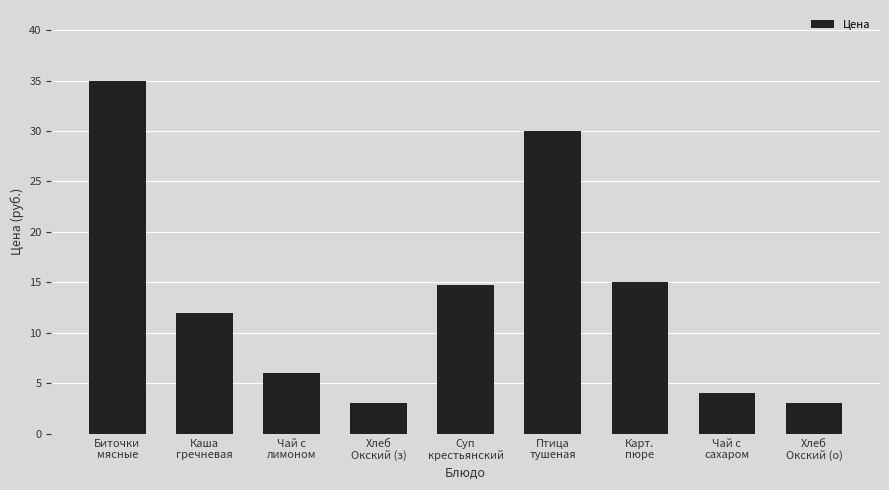

Reading right to left, transcribe all the data shown in this chart.

3.0	4.0	15.0	30.0	14.7	3.0	6.0	12.0	35.0